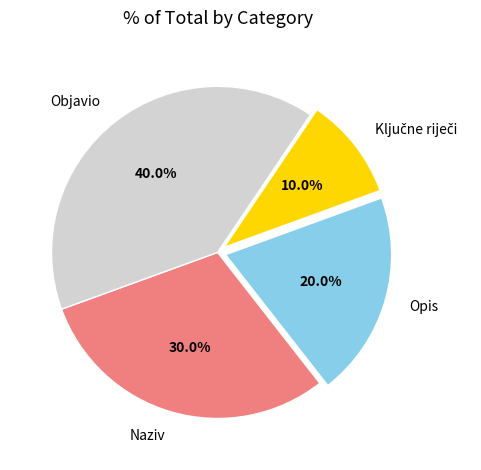

Between Naziv and Opis, which is larger?

Naziv